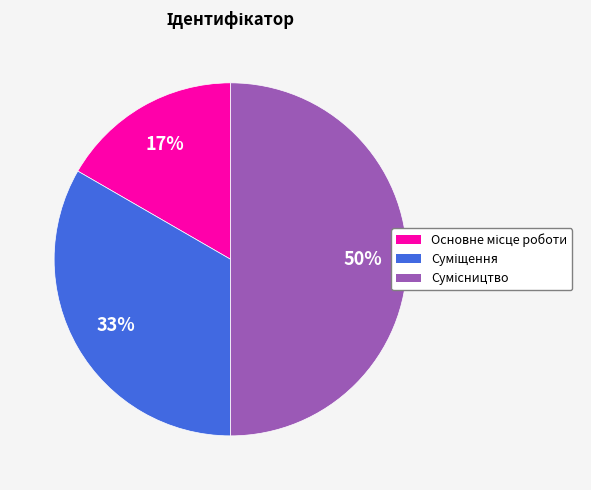

To the nearest percent, what is the difference between the largest and smallest slice percentages?

33%